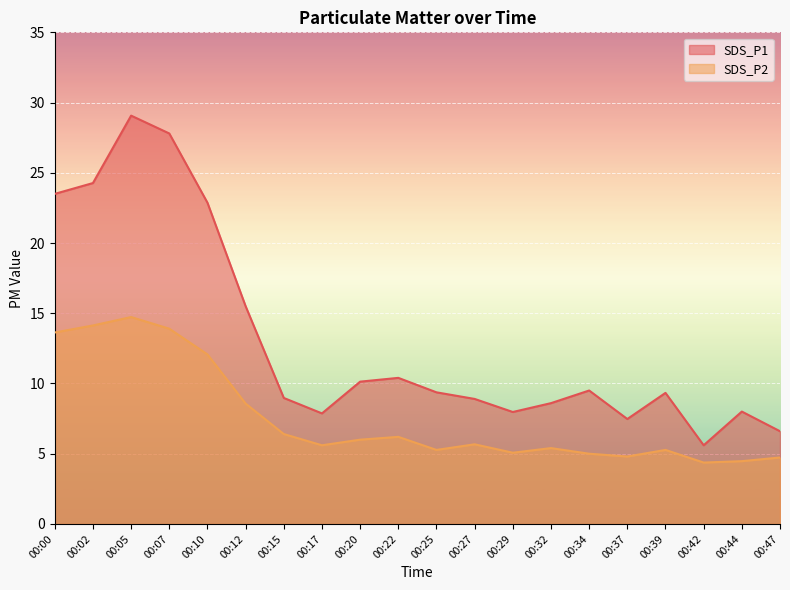

Which series changed the most between 00:05 and 00:37?

SDS_P1